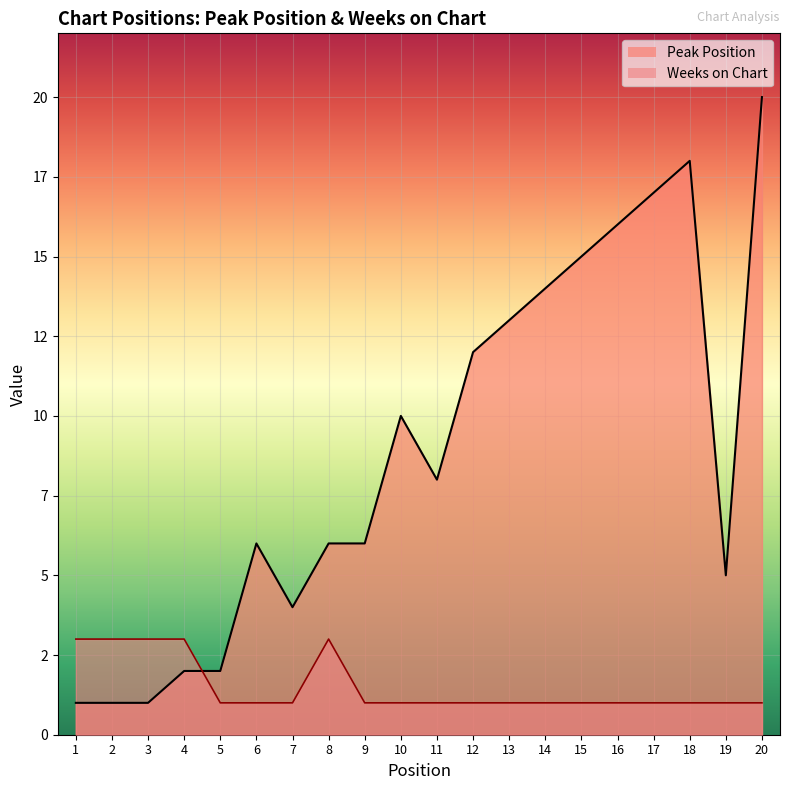

How many intersections are there between Peak Position and Weeks on Chart?

1